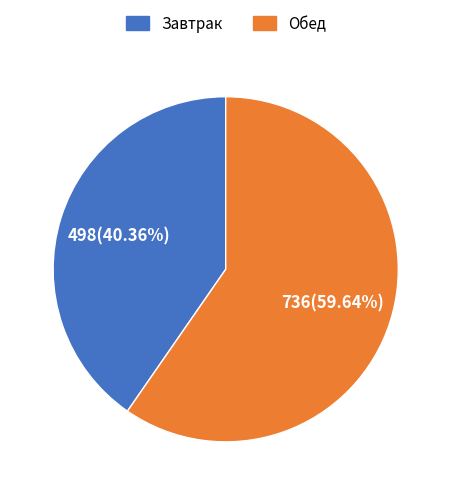

Rank the categories by value from highest to lowest.

Обед, Завтрак